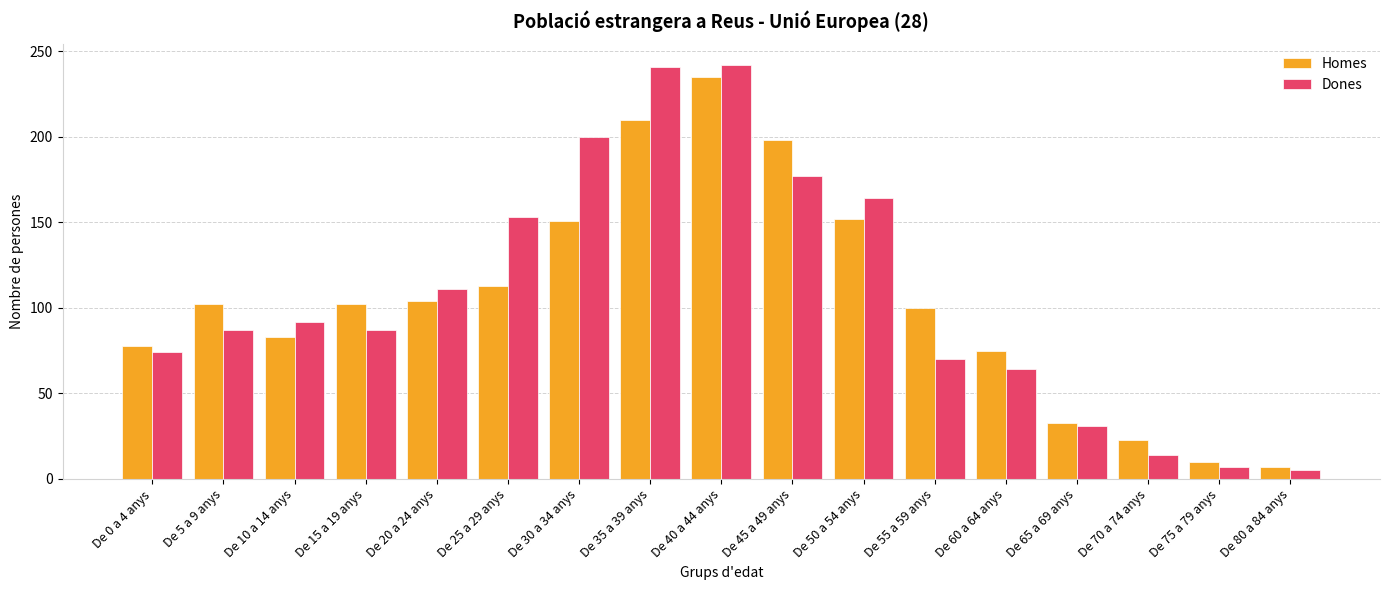

What are all the series names shown in the legend?

Homes, Dones